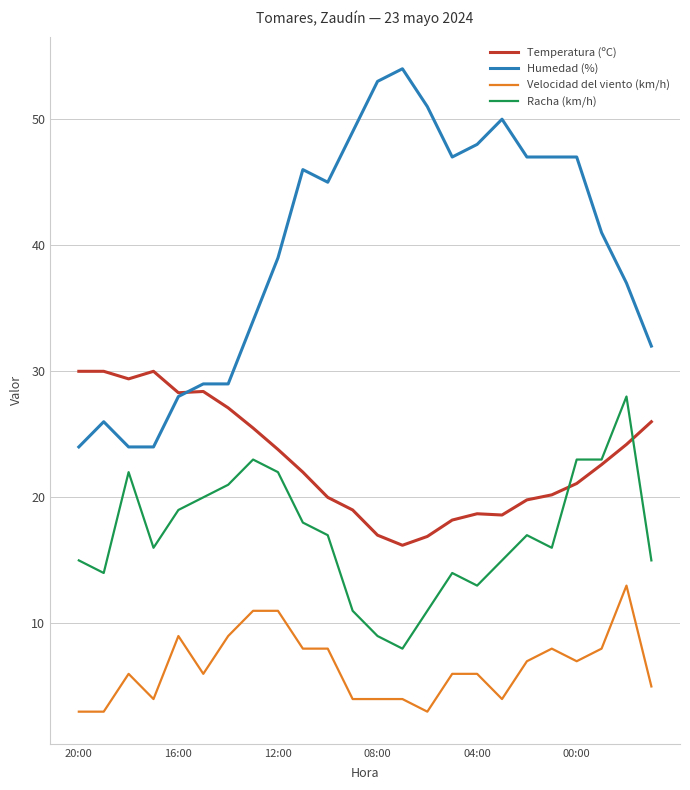

True or false: Velocidad del viento (km/h) and Humedad (%) intersect in this chart.

False